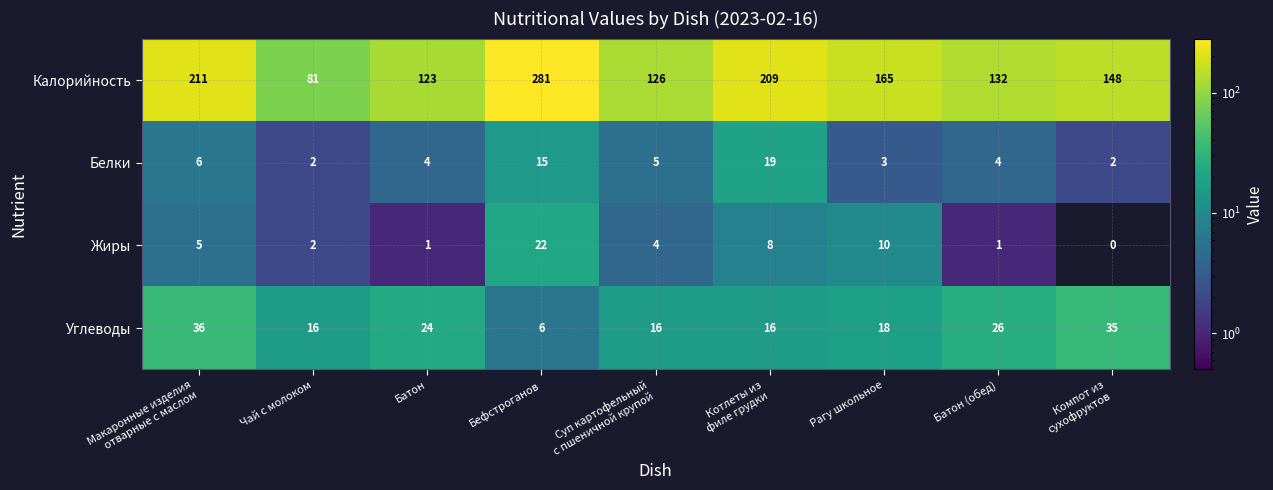

True or false: Углеводы has a value of 16 at Чай с молоком.

True